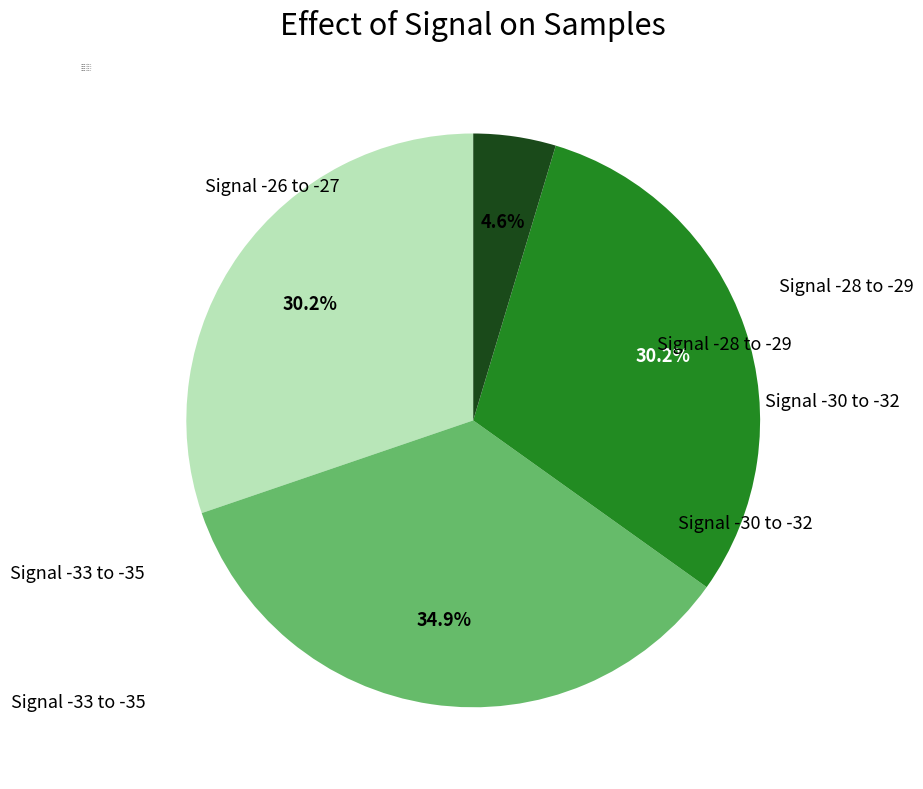

Combined, do Signal -33 to -35 and Signal -28 to -29 account for over 50%?

No